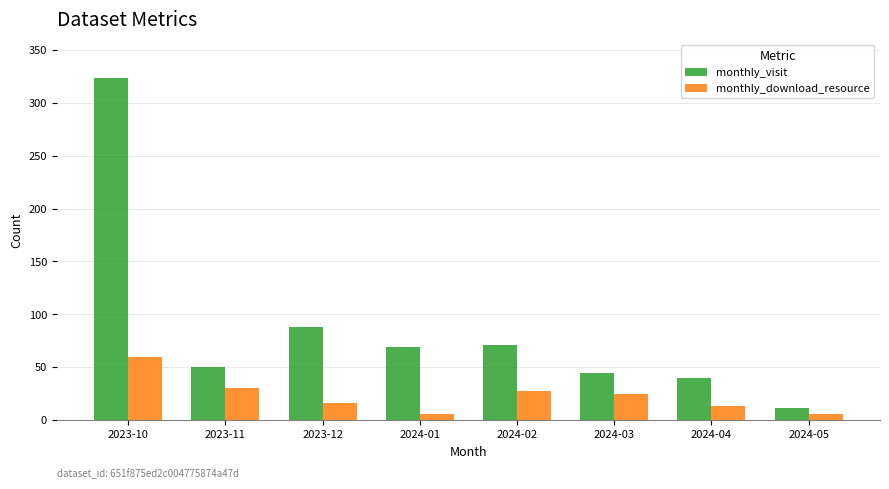

The value of monthly_download_resource at 2024-02 is 42. True or false?

False